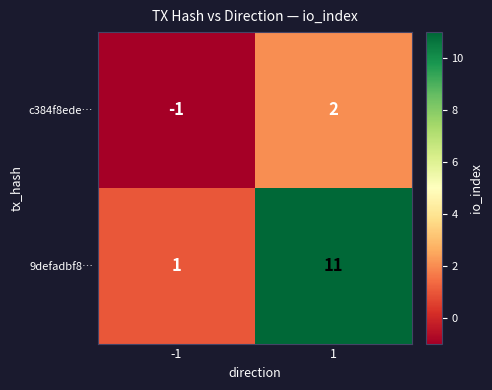

Which series has the largest total across all categories?

9defadbf8…